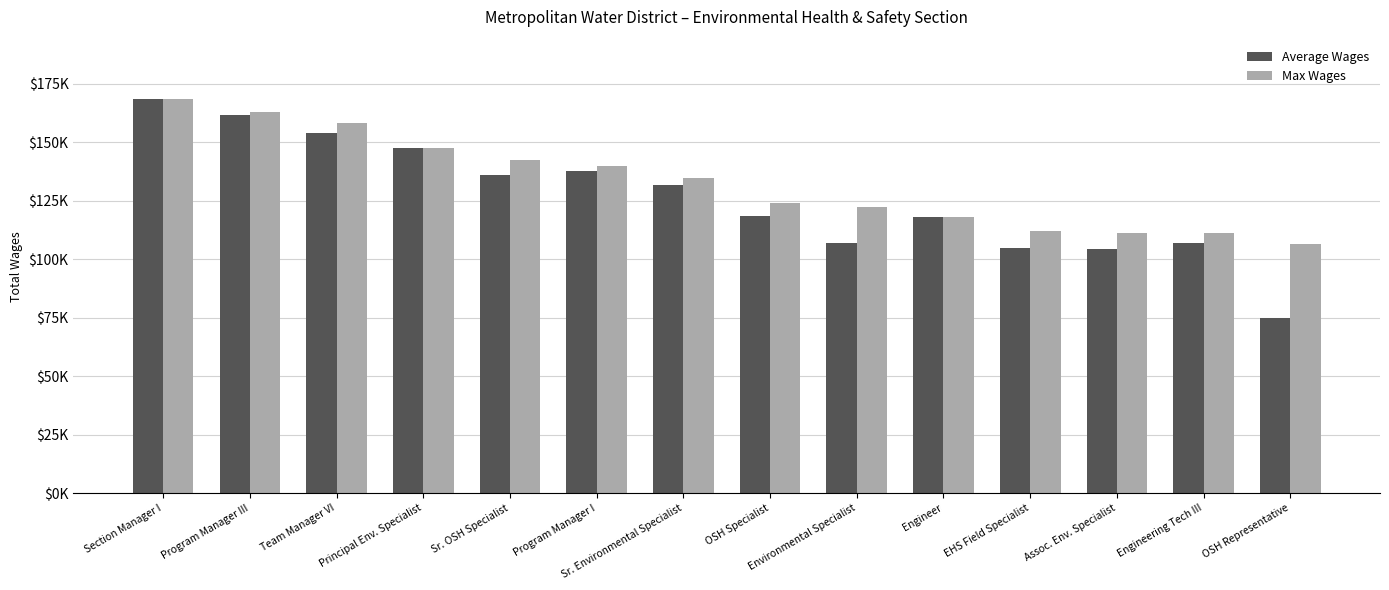

At which label does Max Wages first exceed 134793?

Section Manager I